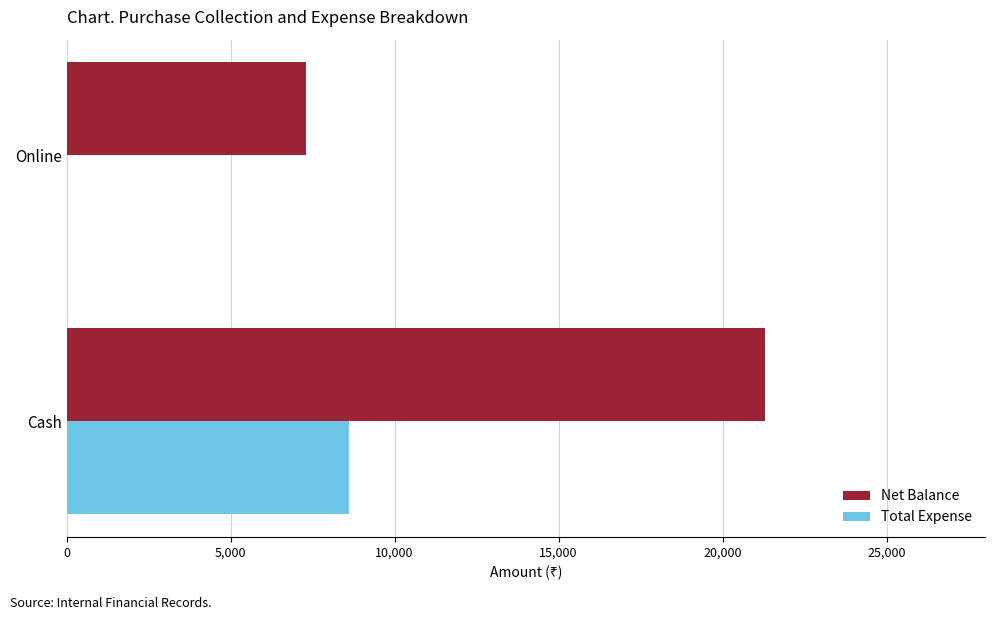

What is the sum of all Total Expense values?

8600